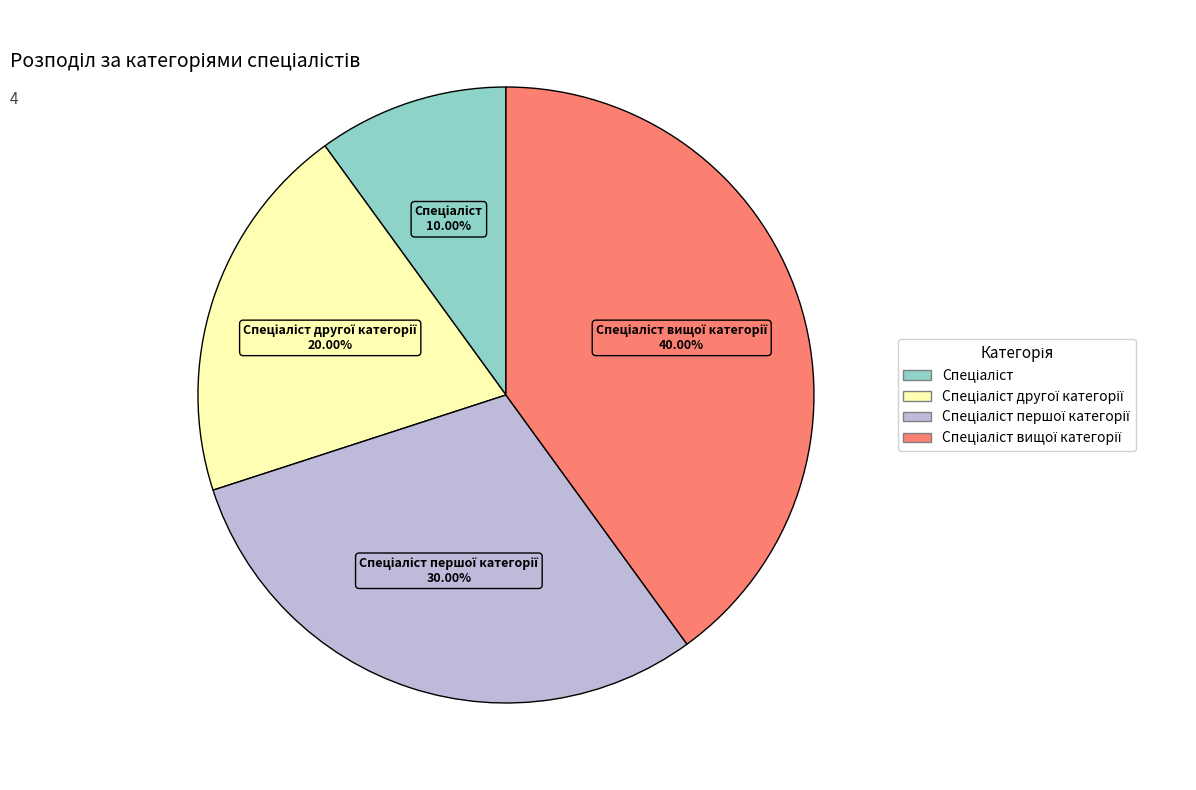

Is there any slice that represents more than half of the pie?

No